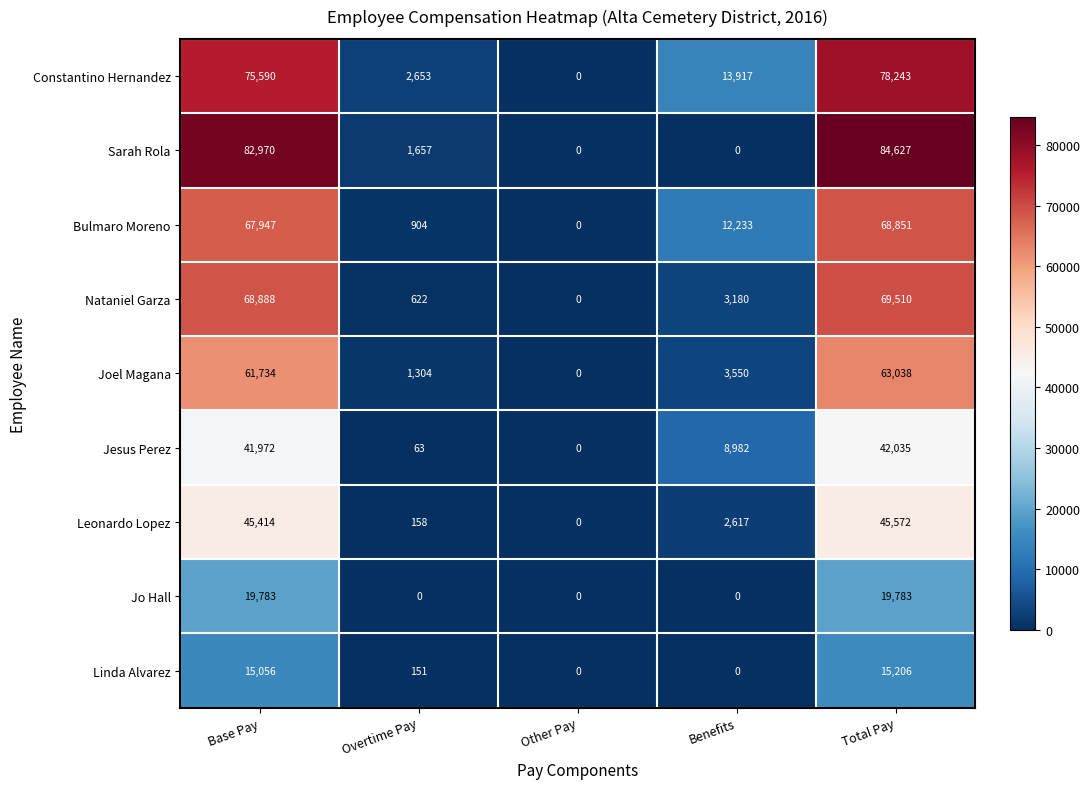

What is the average value of the Bulmaro Moreno series?

29987